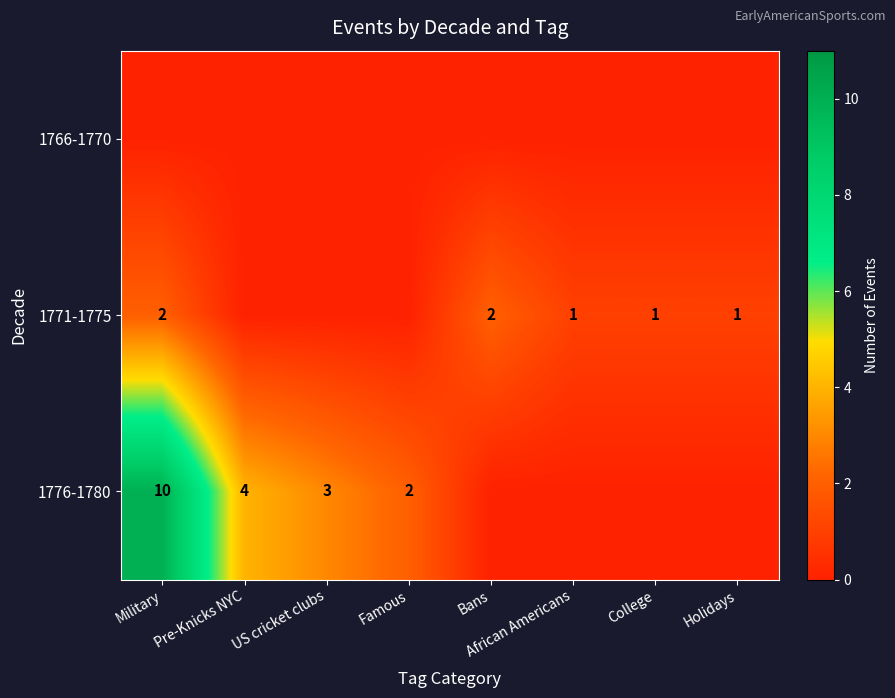

The 1776-1780 series shows 4 at Pre-Knicks NYC. True or false?

True